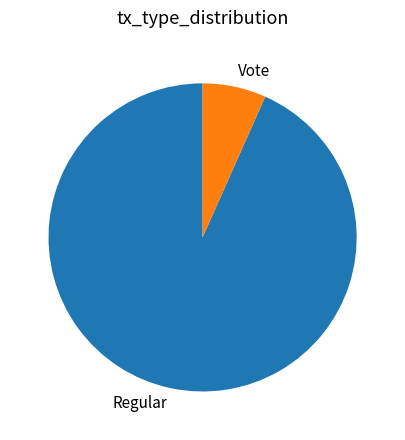

Between Regular and Vote, which is larger?

Regular